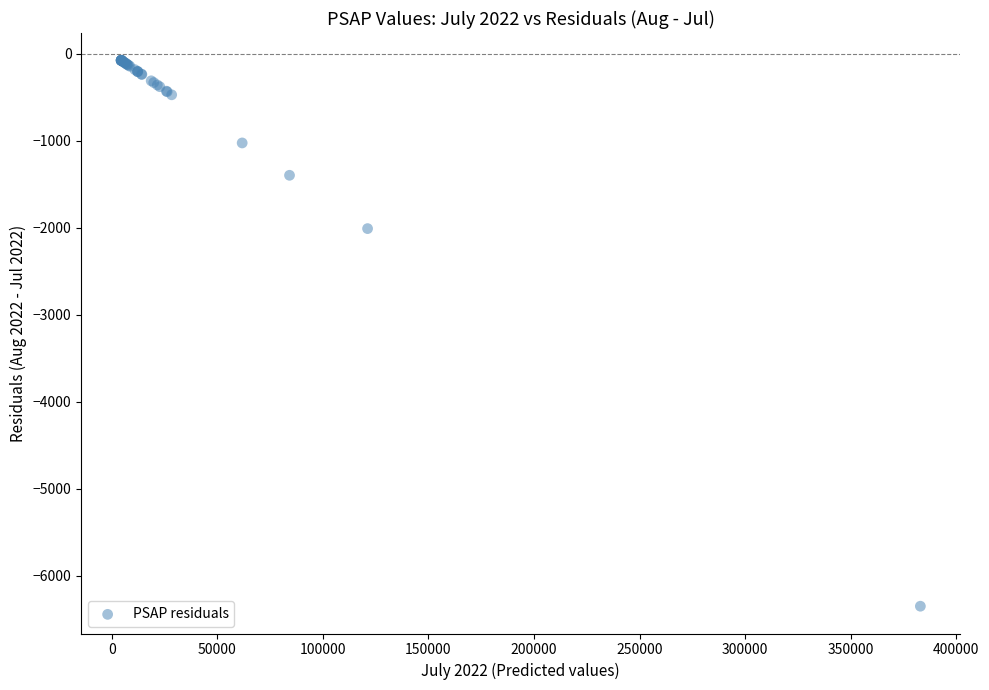

What Y value in the scatter plot is closest to -3212?

-2009.6